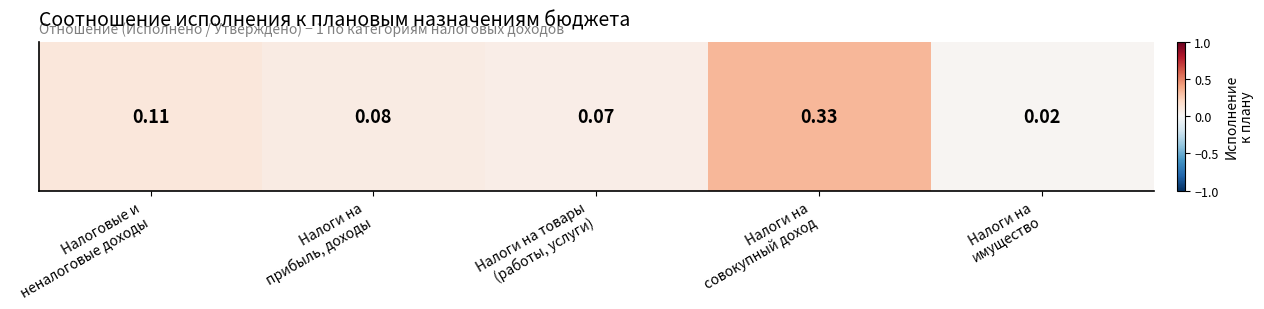

List the labels in order of value, largest first.

Налоги на
совокупный доход, Налоговые и
неналоговые доходы, Налоги на
прибыль, доходы, Налоги на товары
(работы, услуги), Налоги на
имущество